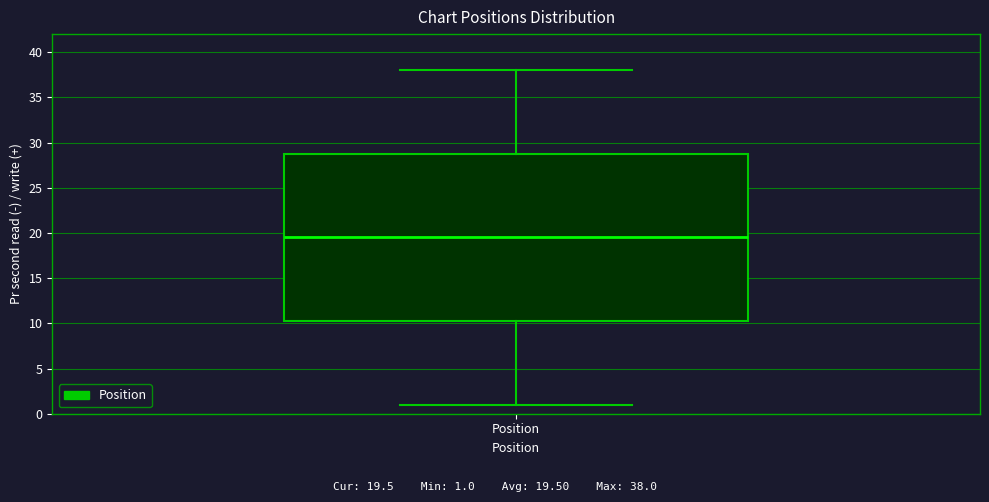

Where is the upper edge of the box for Position on the y-axis? The values are not printed on the chart, so give them approximately, as read against the axis.

29.0